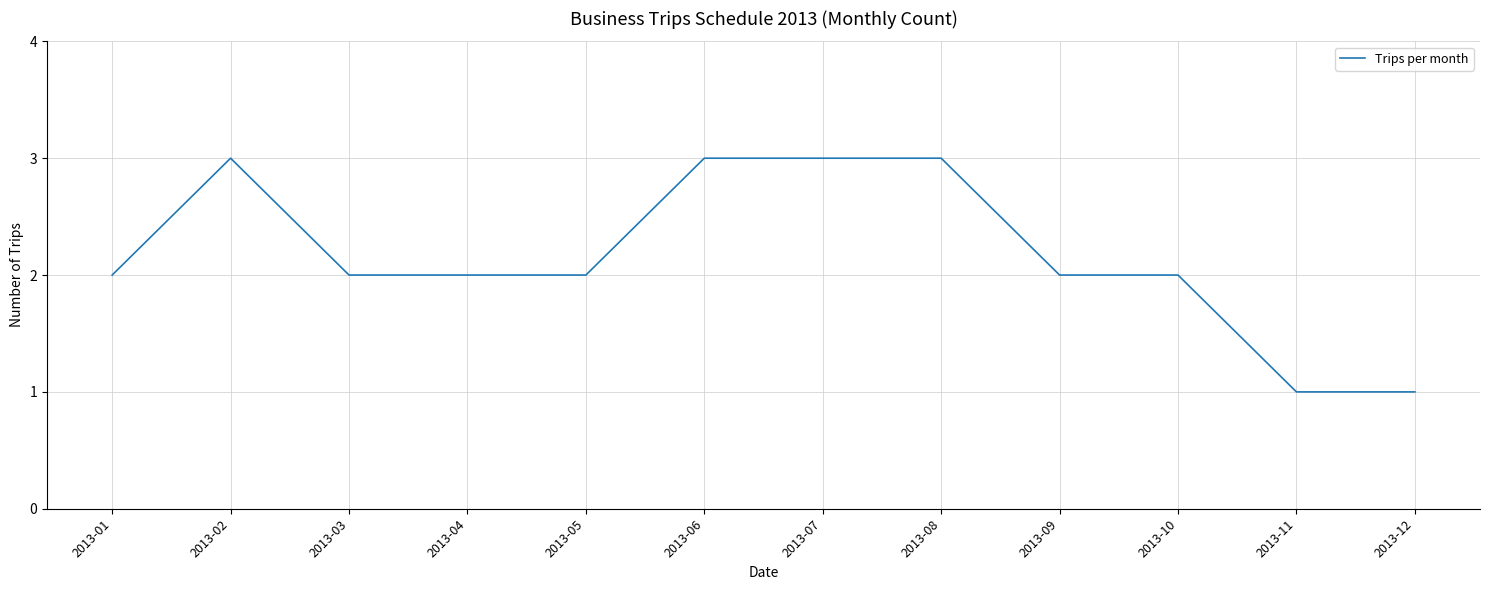

How many lines are shown in the chart?

1